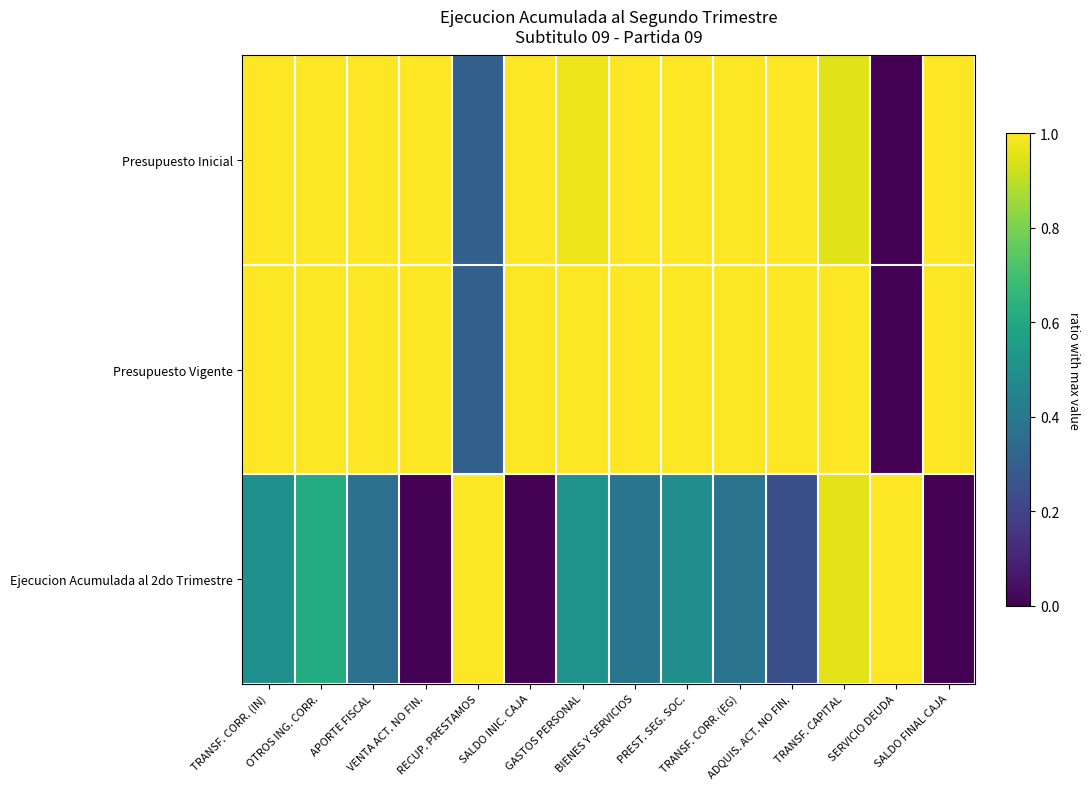

Reading left to right, transcribe all the data shown in this chart.

Presupuesto Inicial: TRANSF. CORR. (IN)=1.0	OTROS ING. CORR.=1.0	APORTE FISCAL=1.0	VENTA ACT. NO FIN.=1.0	RECUP. PRESTAMOS=0.3	SALDO INIC. CAJA=1.0	GASTOS PERSONAL=1.0	BIENES Y SERVICIOS=1.0	PREST. SEG. SOC.=1.0	TRANSF. CORR. (EG)=1.0	ADQUIS. ACT. NO FIN.=1.0	TRANSF. CAPITAL=1.0	SERVICIO DEUDA=0.0	SALDO FINAL CAJA=1.0
Presupuesto Vigente: TRANSF. CORR. (IN)=1.0	OTROS ING. CORR.=1.0	APORTE FISCAL=1.0	VENTA ACT. NO FIN.=1.0	RECUP. PRESTAMOS=0.3	SALDO INIC. CAJA=1.0	GASTOS PERSONAL=1.0	BIENES Y SERVICIOS=1.0	PREST. SEG. SOC.=1.0	TRANSF. CORR. (EG)=1.0	ADQUIS. ACT. NO FIN.=1.0	TRANSF. CAPITAL=1.0	SERVICIO DEUDA=0.0	SALDO FINAL CAJA=1.0
Ejecucion Acumulada al 2do Trimestre: TRANSF. CORR. (IN)=0.5	OTROS ING. CORR.=0.6	APORTE FISCAL=0.4	VENTA ACT. NO FIN.=0.0	RECUP. PRESTAMOS=1.0	SALDO INIC. CAJA=0.0	GASTOS PERSONAL=0.5	BIENES Y SERVICIOS=0.4	PREST. SEG. SOC.=0.5	TRANSF. CORR. (EG)=0.4	ADQUIS. ACT. NO FIN.=0.2	TRANSF. CAPITAL=1.0	SERVICIO DEUDA=1.0	SALDO FINAL CAJA=0.0